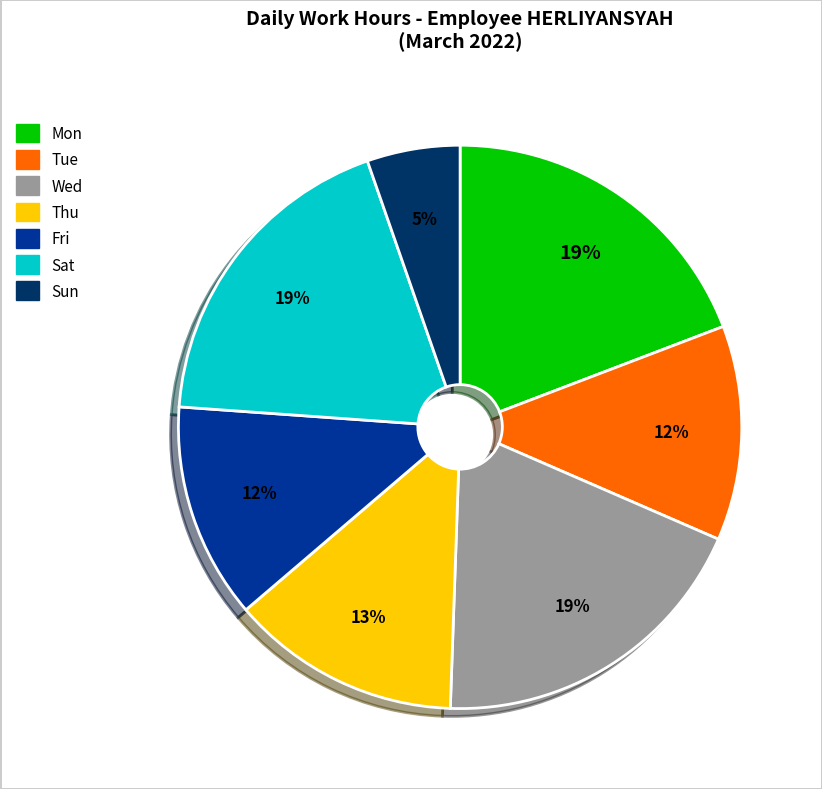

How many slices are in this pie chart?

7